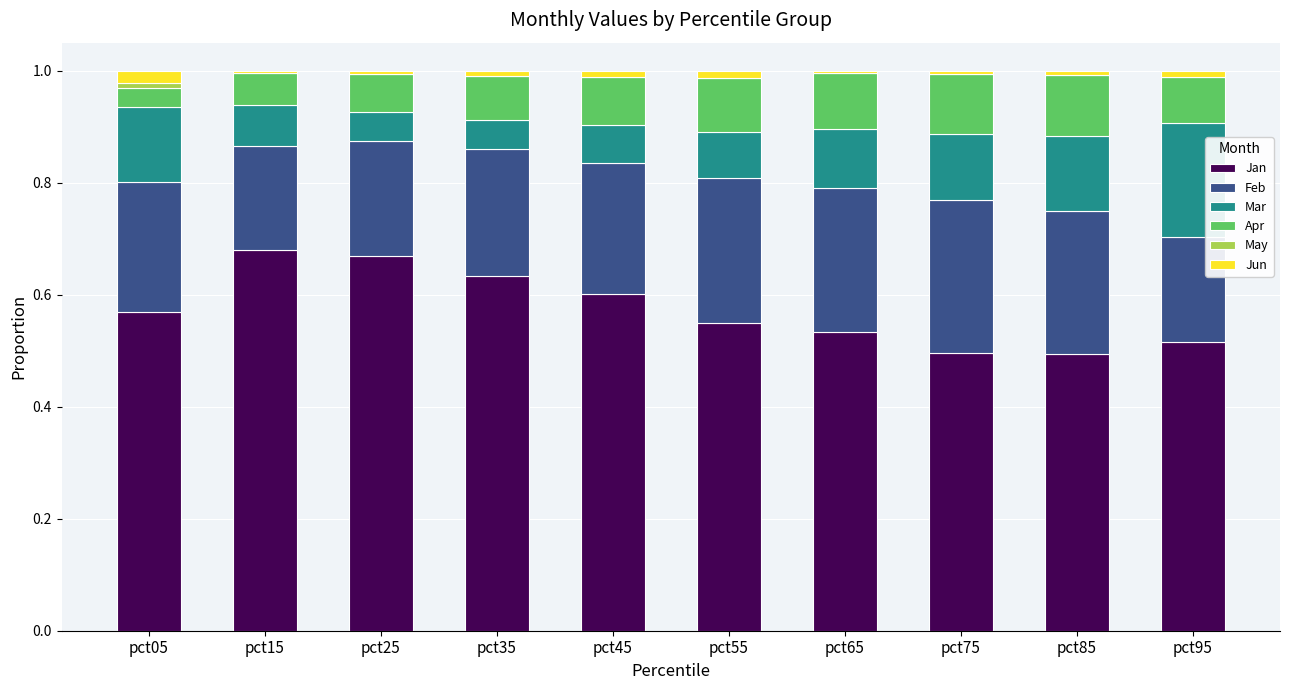

The Jan series shows 0.6 at pct55. True or false?

True